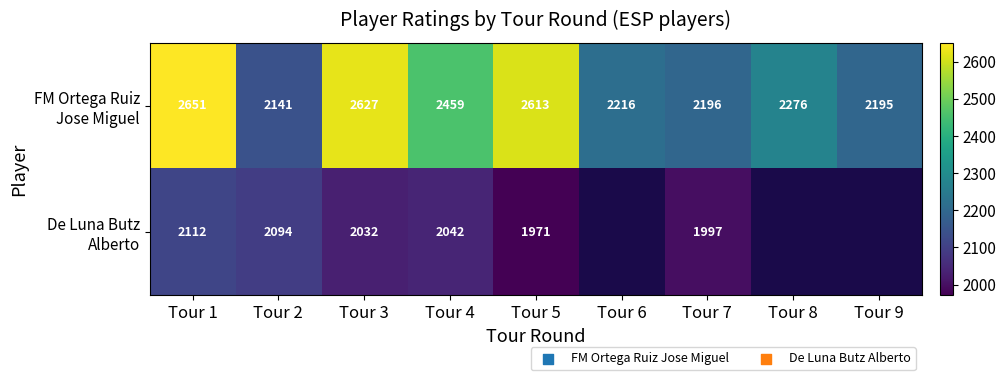

What is the maximum value shown in the chart?

2651.0